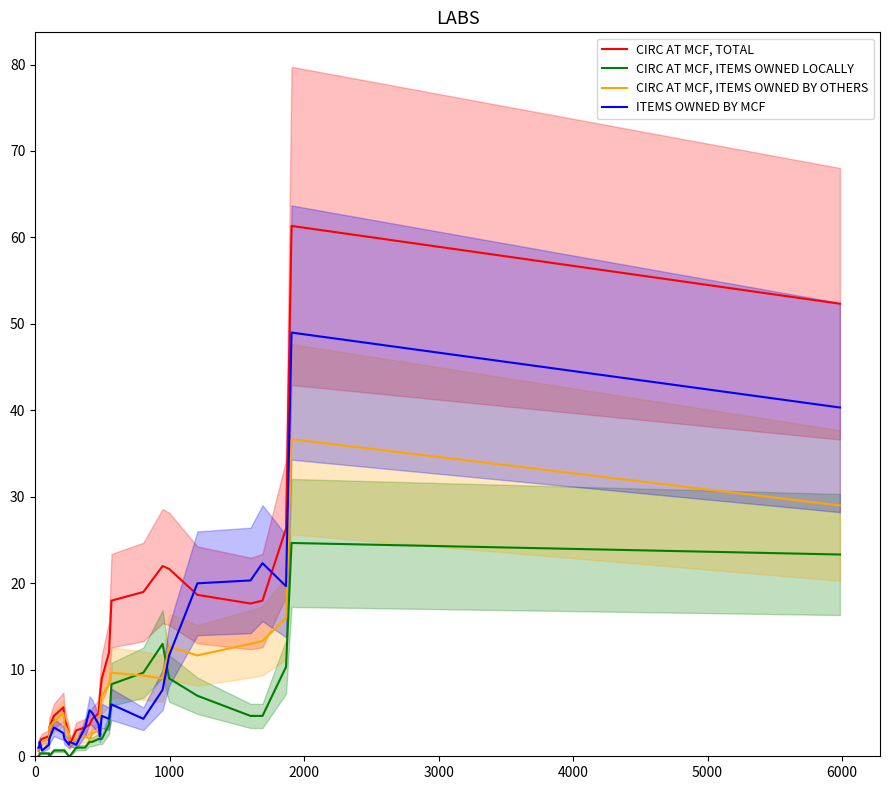

Which series has the largest total across all categories?

CIRC AT MCF, TOTAL